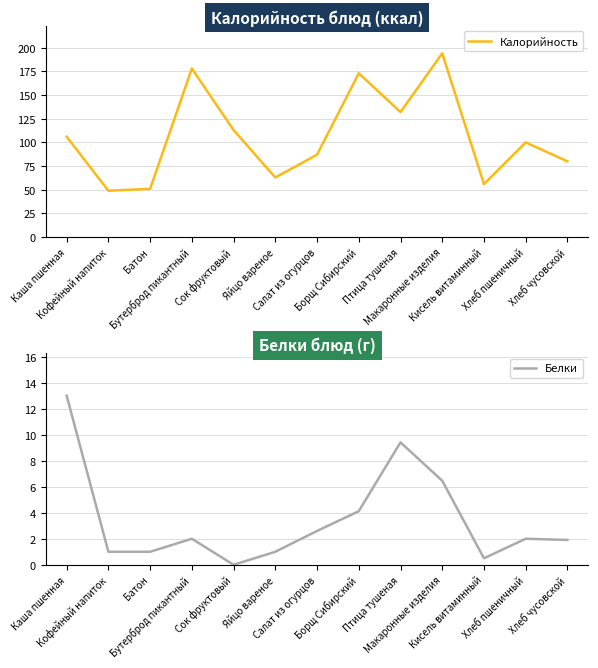

What is the difference between the maximum and minimum values in the Калорийность series?

145